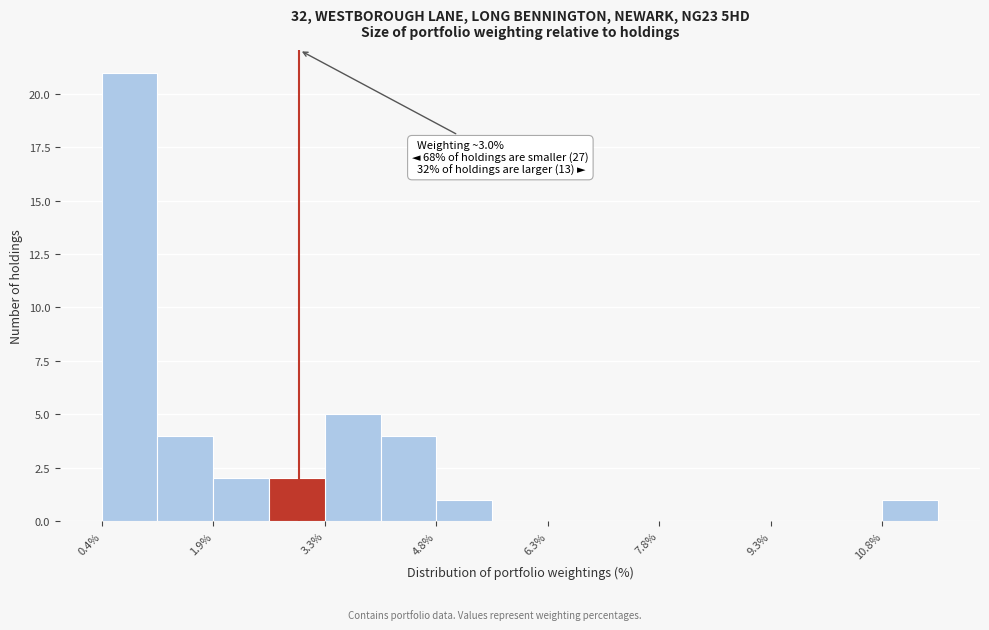

Read against the x-axis, roughly where is the centre of the tallest bar?

0.8